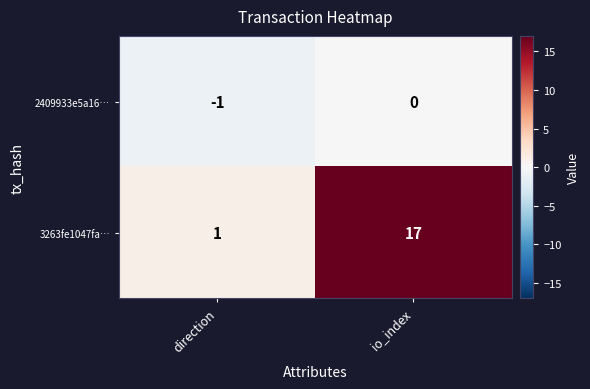

Which series changed the most between direction and io_index?

3263fe1047fa…